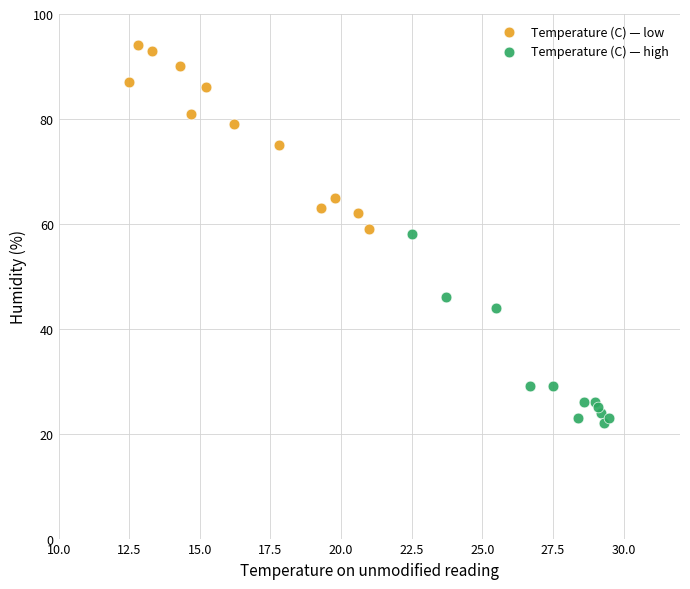

Which series reaches the minimum Y coordinate?

Temperature (C) — high